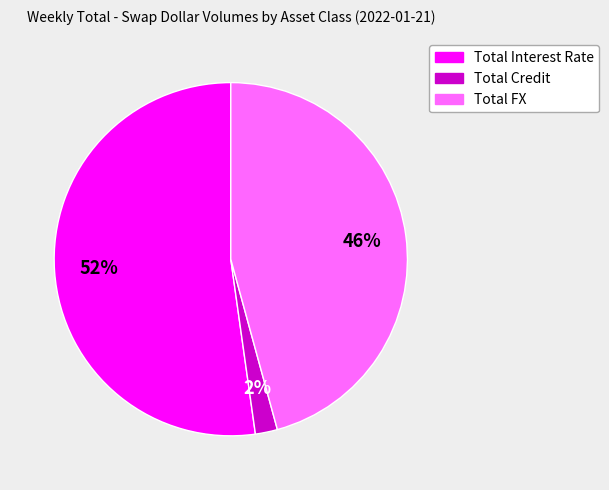

Is it true that Total Interest Rate is 52% of the pie?

True